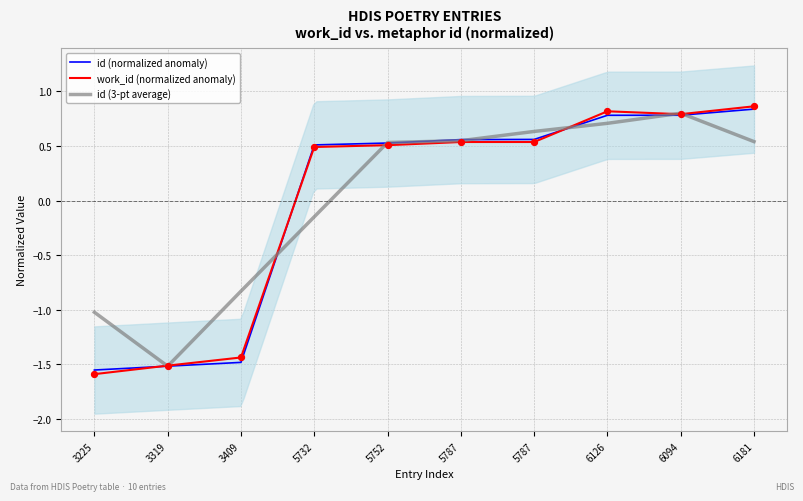

Which series reaches the minimum Y coordinate?

work_id (normalized anomaly)